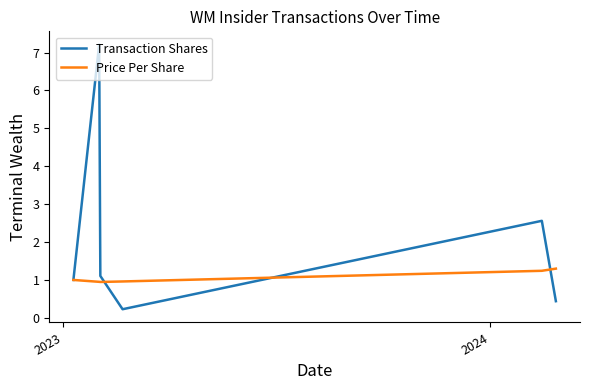

What is the difference between the maximum and minimum values in the Price Per Share series?

0.4